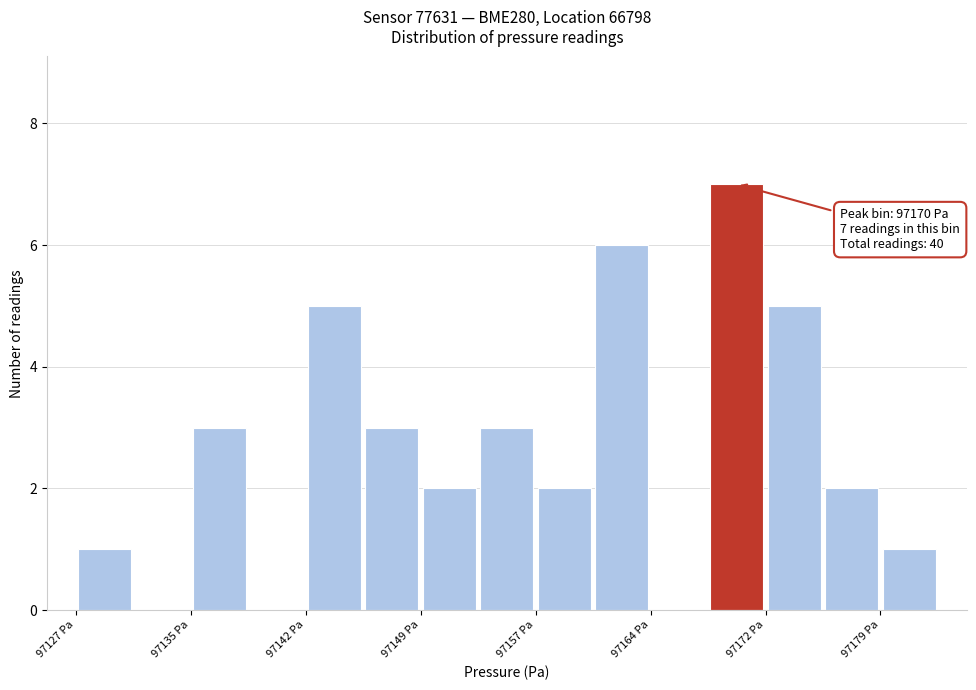

Around what value on the x-axis is the tallest bar? Give the approximate position of its centre, as read against the axis.

97170